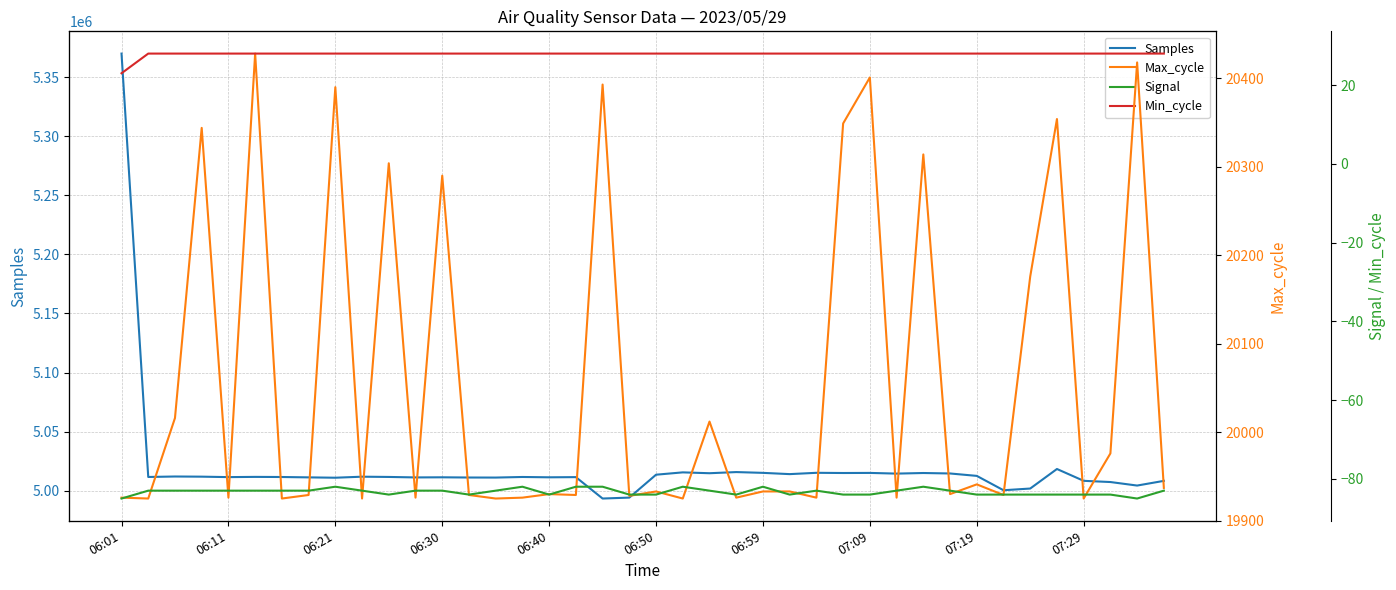

In Max_cycle, how many points are lower than both neighbors (excluding endpoints)?

15